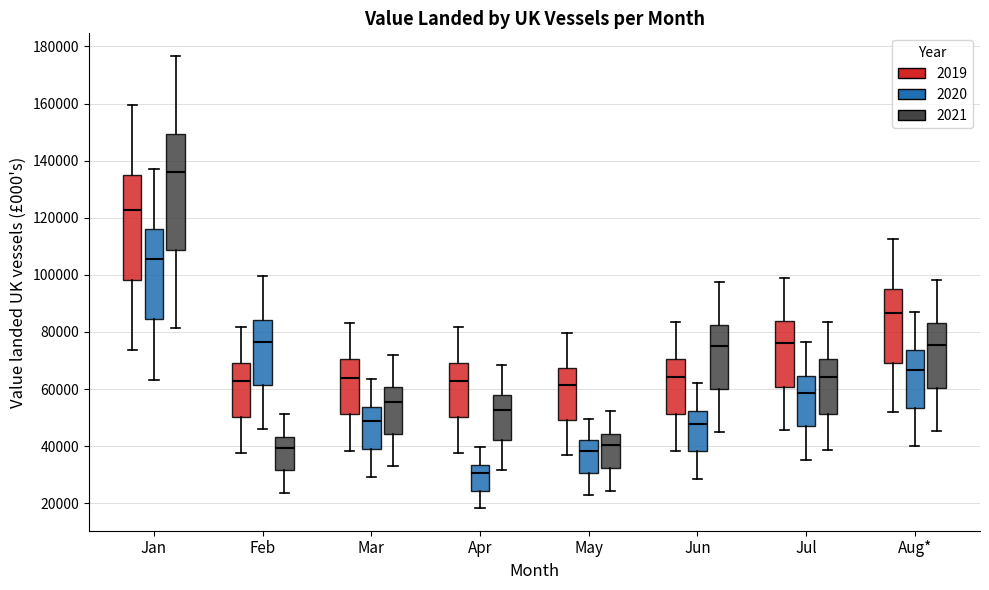

Which box is the tallest, from its lower edge to its upper edge?

Jan (2021)